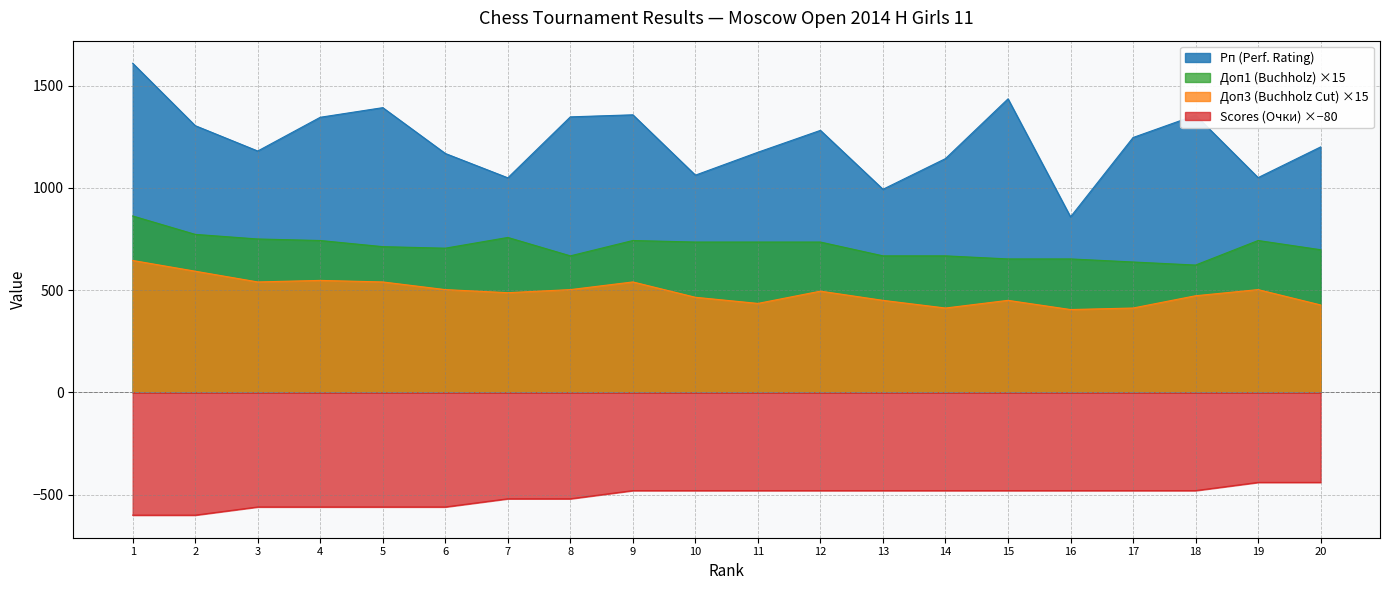

What is the minimum value shown in the chart?

-600.0